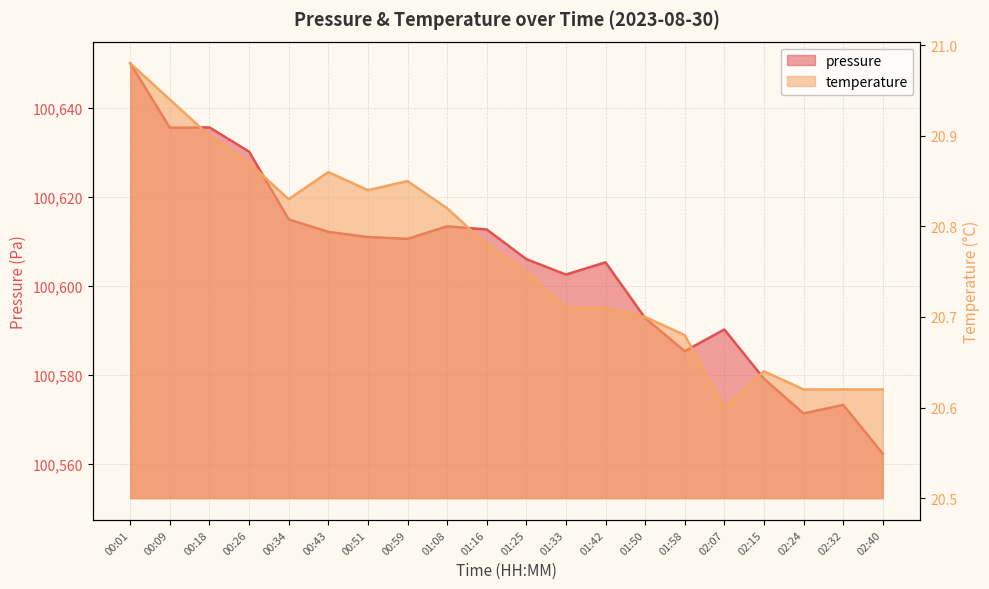

What position from the left is 00:59?

8